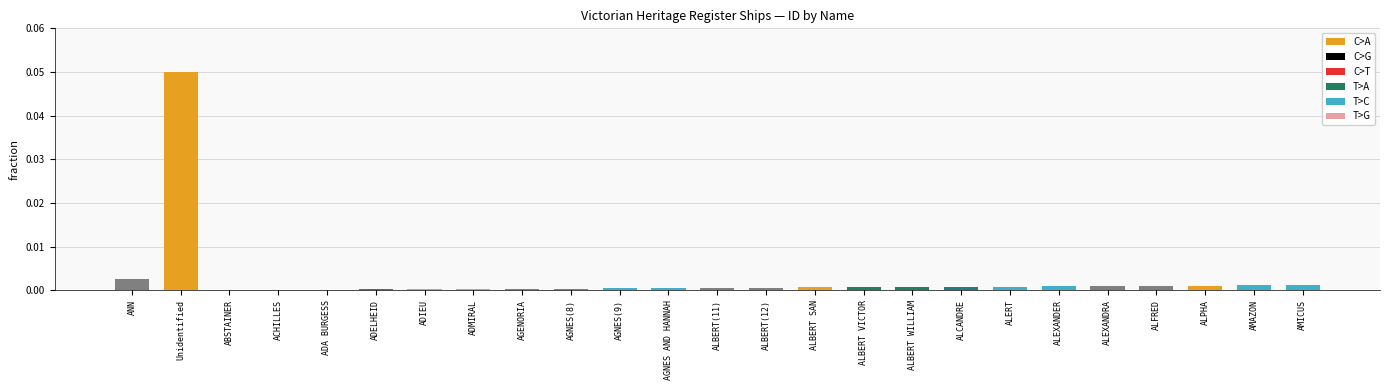

The value at AGNES(8) is 0.0. True or false?

True